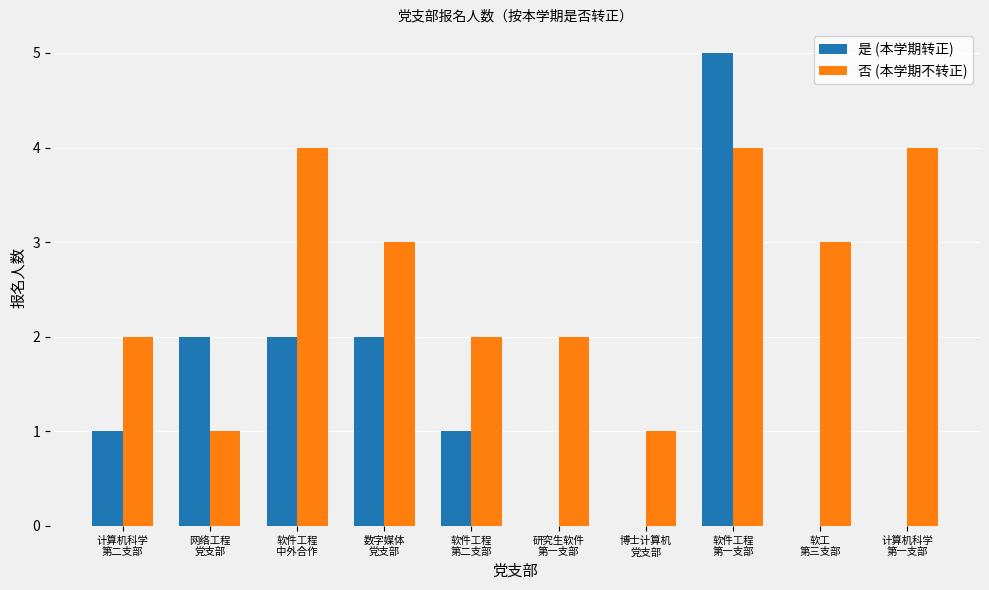

Which category has the highest value across all series?

软件工程
第一支部